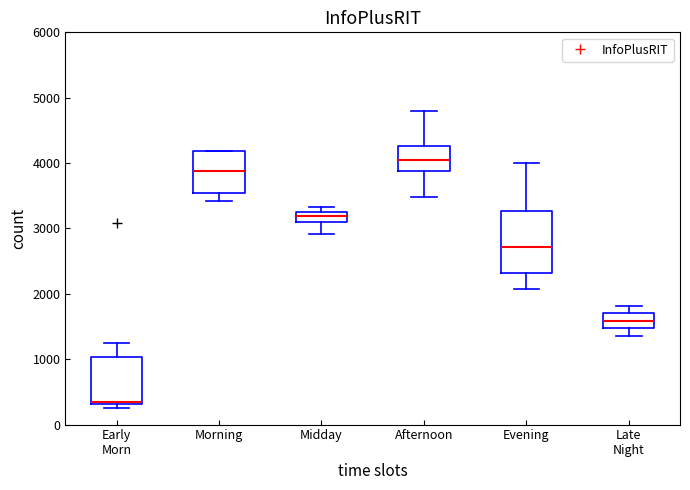

Reading left to right, read every box against the y-axis: the position of its median line, the range the box covers, and the ends of its whiskers. The values are not printed on the chart, so give them approximately, as read against the axis.

Early Morn: median 300 (just above the box's lower edge), box 300 to 1000, whiskers 200 to 1300
Morning: median 3900, box 3500 to 4200, whiskers 3400 to 4200
Midday: median 3200, box 3100 to 3300, whiskers 2900 to 3300 (above the box's upper edge)
Afternoon: median 4000, box 3900 to 4300, whiskers 3500 to 4800
Evening: median 2700, box 2300 to 3300, whiskers 2100 to 4000
Late Night: median 1600, box 1500 to 1700, whiskers 1400 to 1800